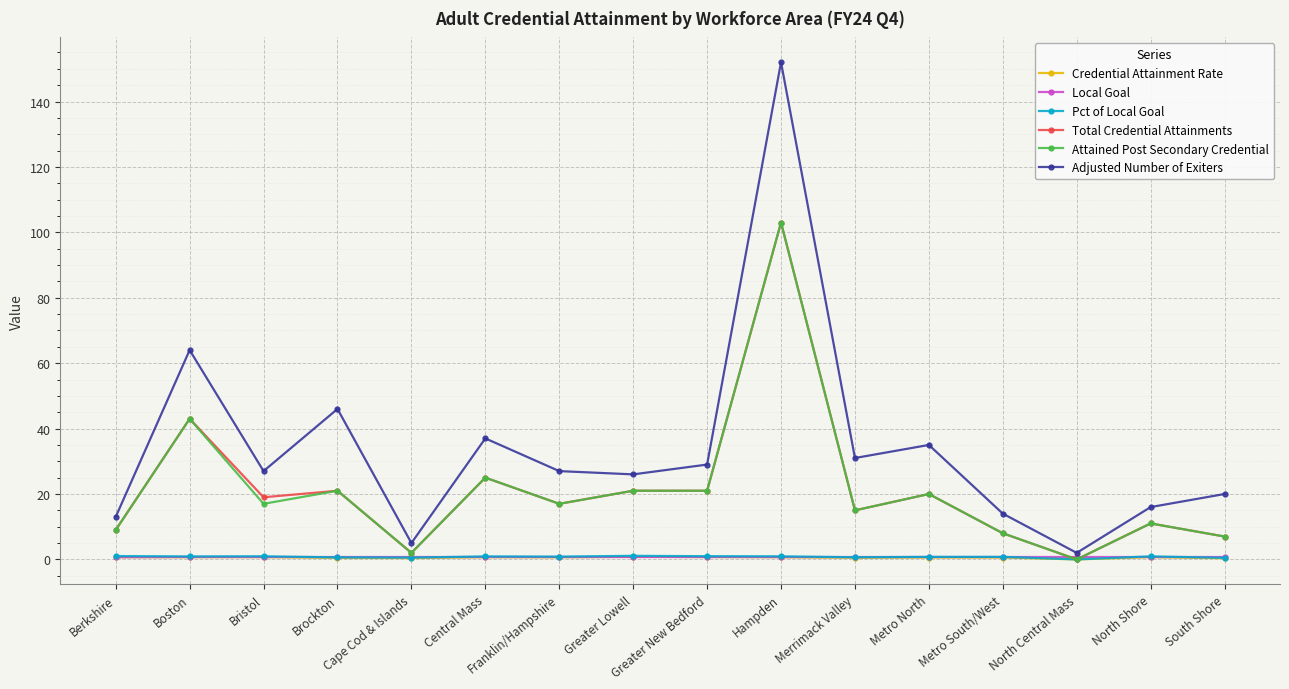

At which label is Attained Post Secondary Credential closest to 51?

Boston